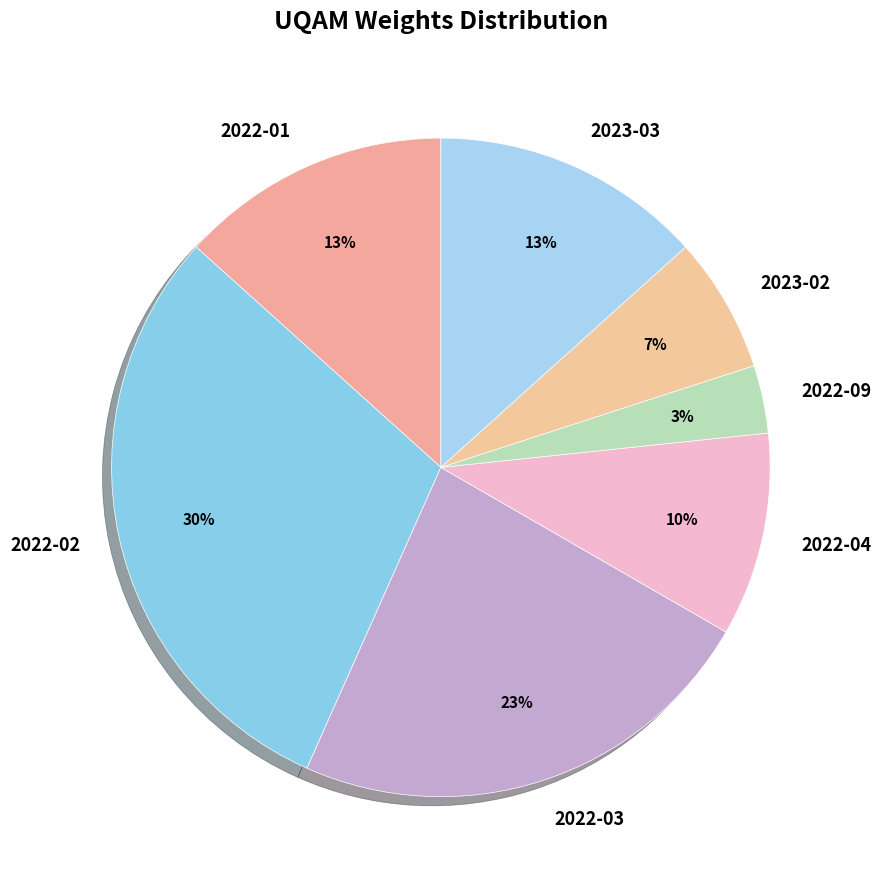

Which category has the biggest portion of the pie?

2022-02